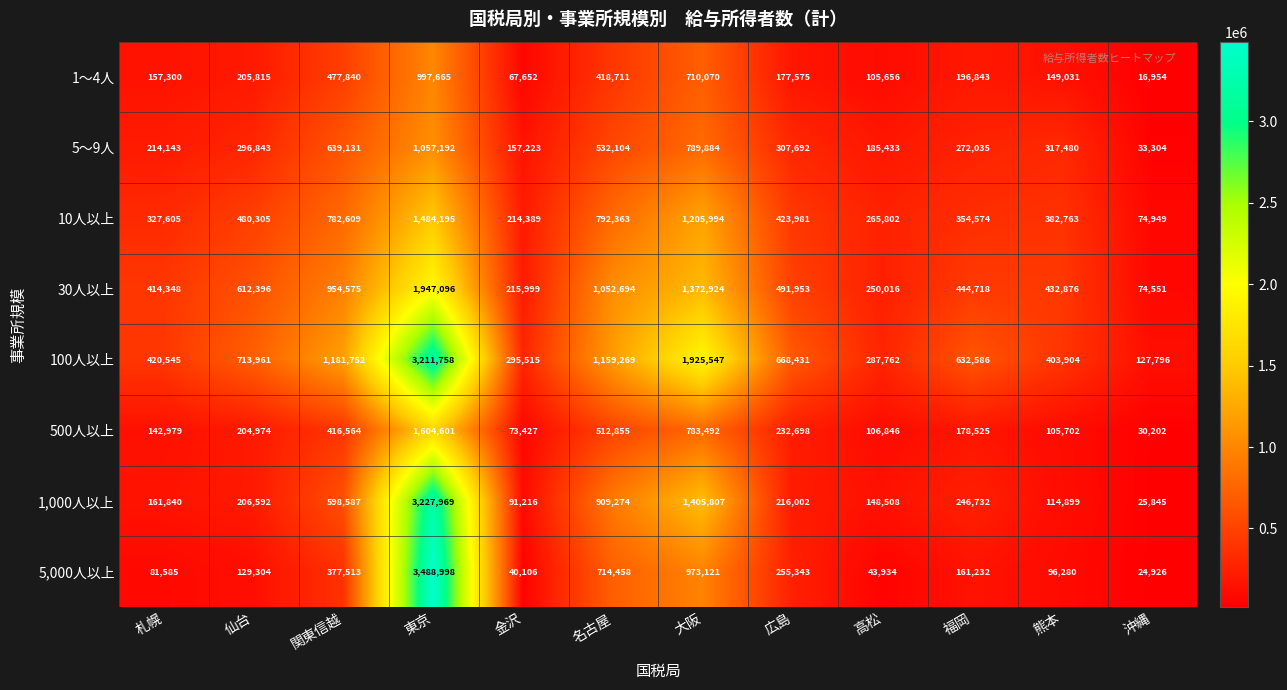

What is the difference between the highest and lowest values at 高松?

243828